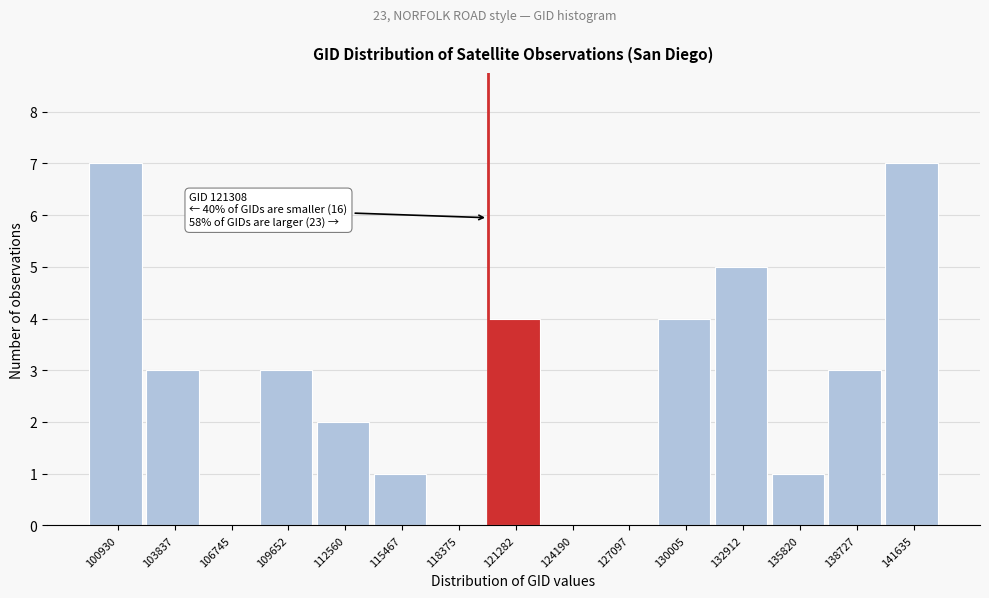

Reading left to right, extract all data points from this chart.

100930=7	103837=3	106745=0	109652=3	112560=2	115467=1	118375=0	121282=4	124190=0	127097=0	130005=4	132912=5	135820=1	138727=3	141635=7